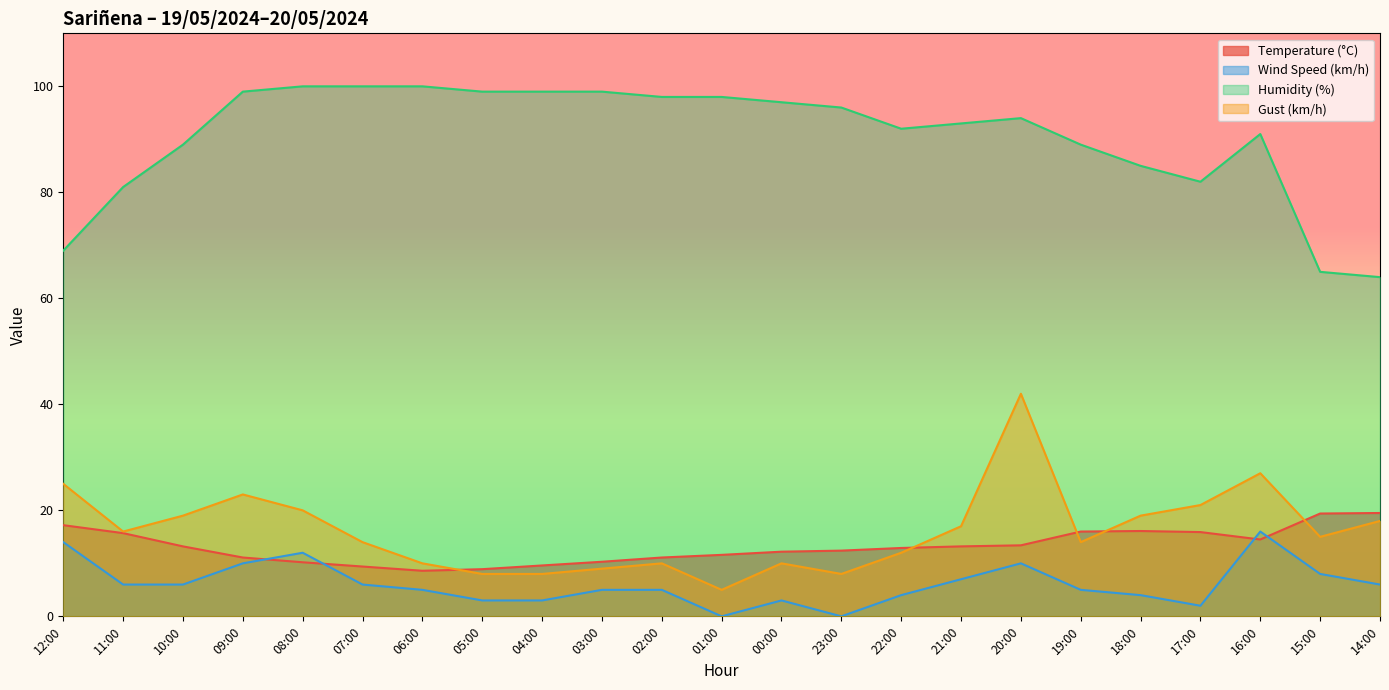

Which label corresponds to the smallest value in the chart?

01:00